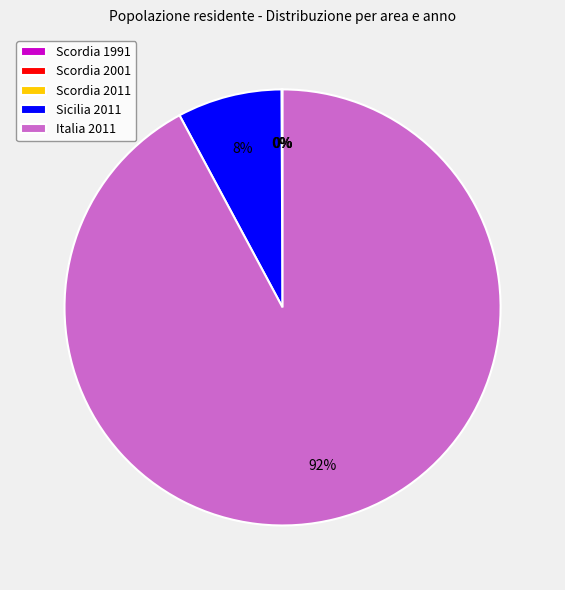

The Italia 2011 slice represents 92% of the pie. True or false?

True